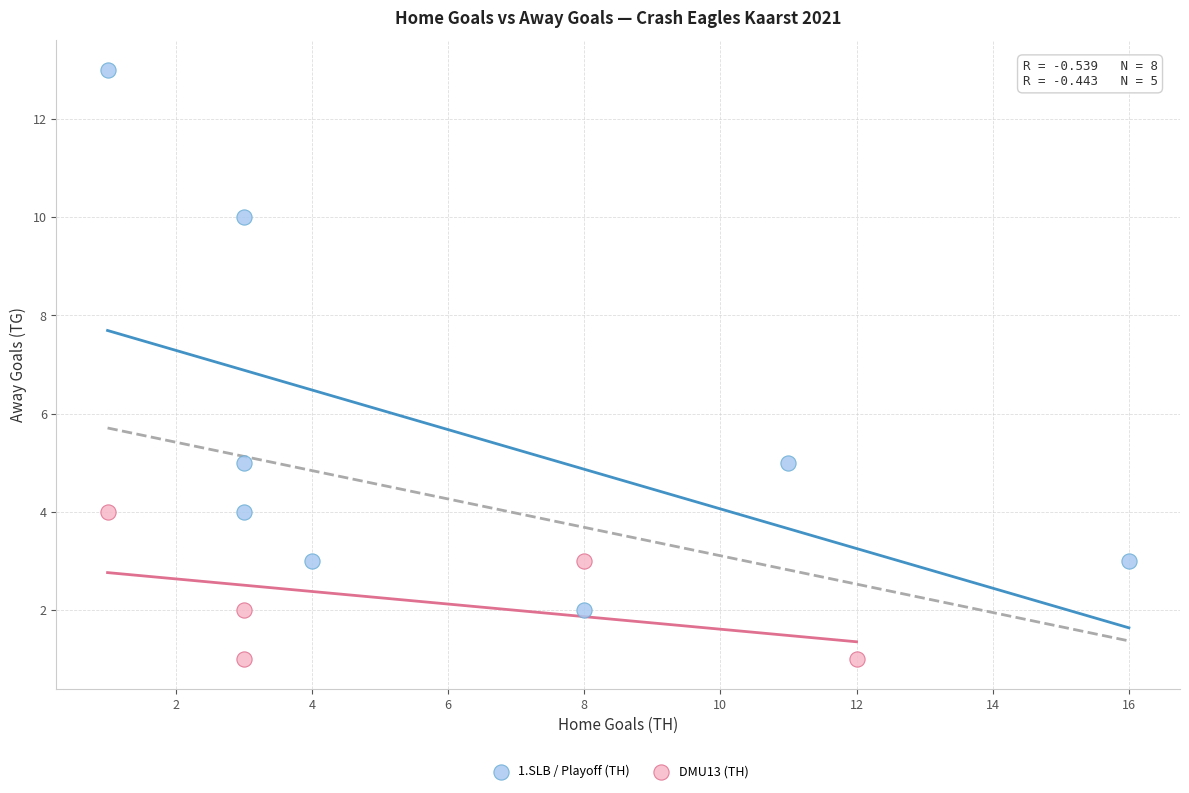

What are all the series names shown in the legend?

1.SLB / Playoff (TH), DMU13 (TH)